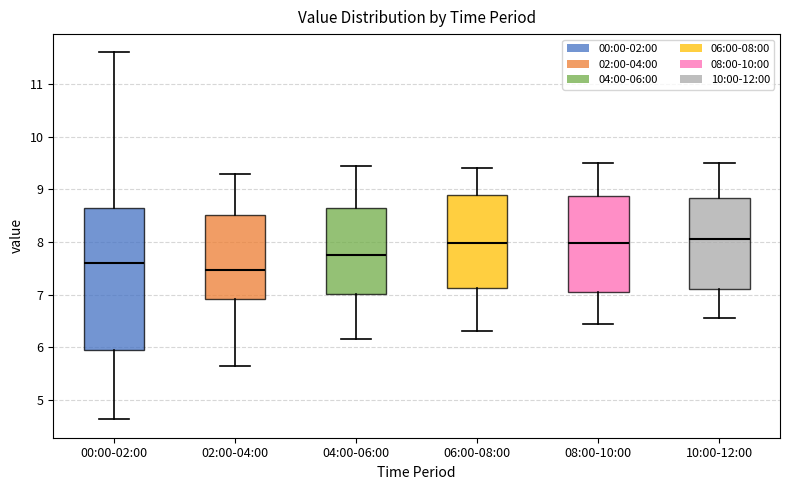

Where does the upper whisker of the box for 02:00-04:00 end on the y-axis? The values are not printed on the chart, so give them approximately, as read against the axis.

9.3